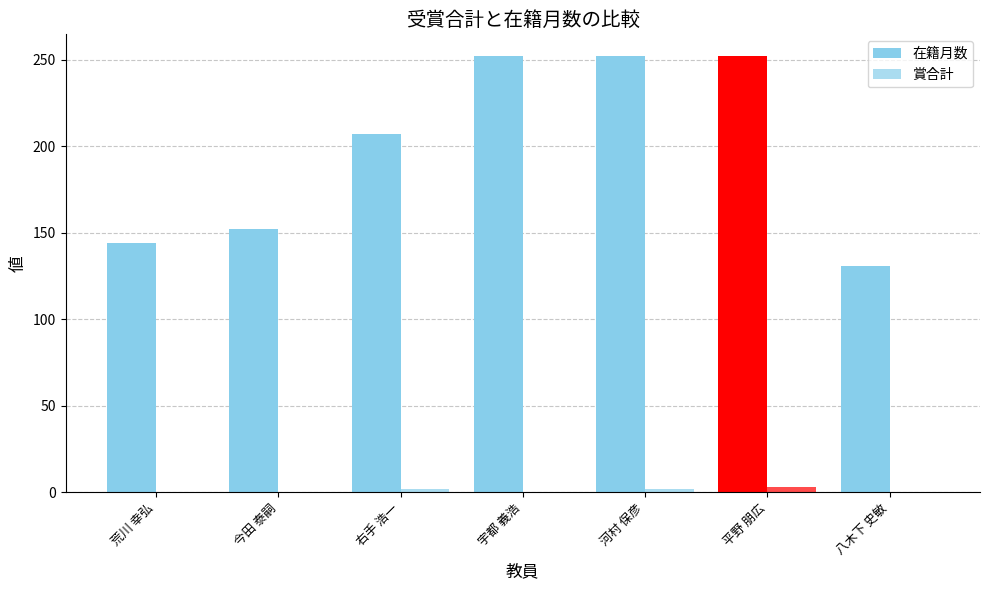

What is the label of the 6th bar from the right?

今田 泰嗣